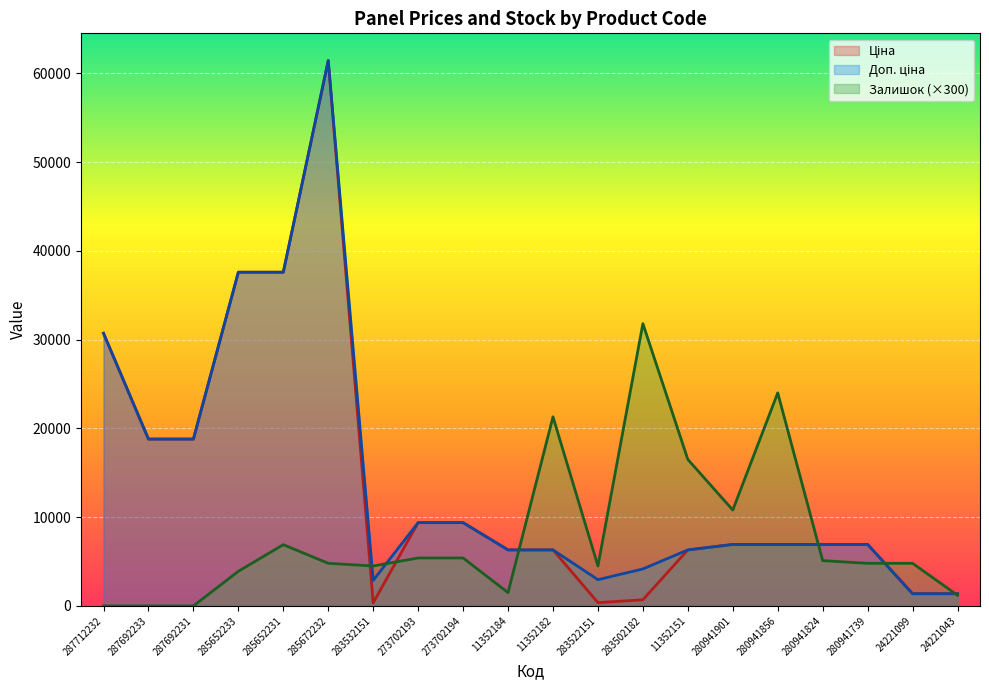

List the series in order of their peak value, lowest first.

Залишок, Ціна, Доп. ціна